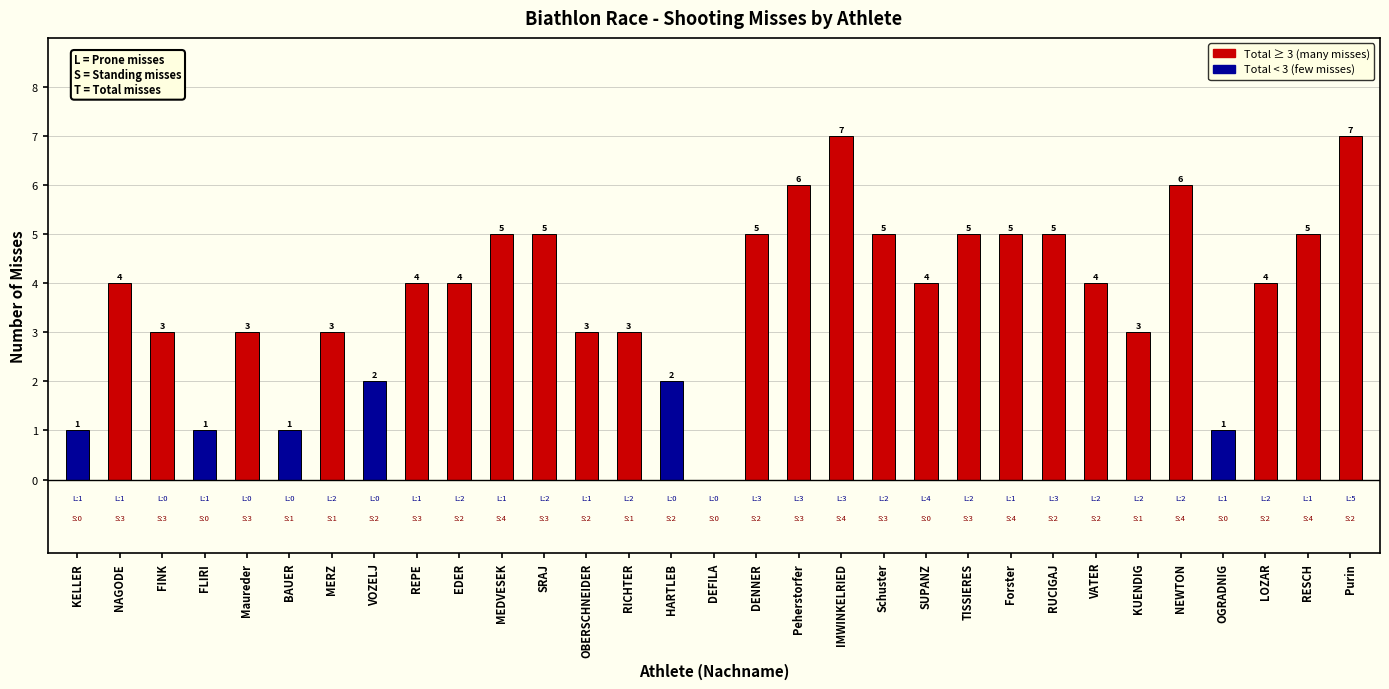

What is the ratio of the value at Schuster to the value at VOZELJ?

2.5